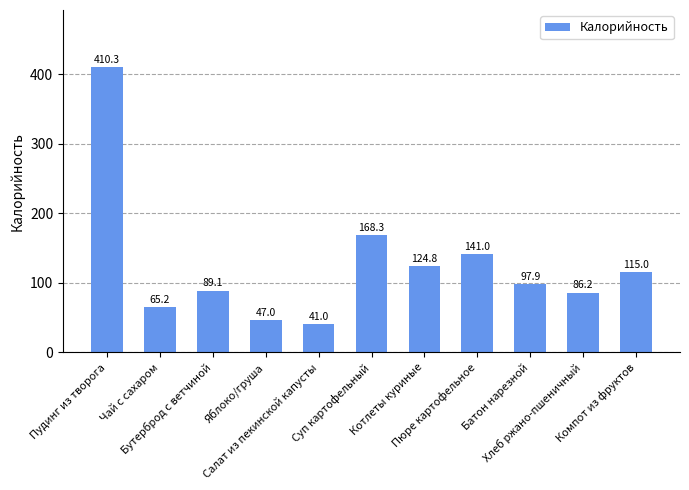

What is the value of the 8th bar from the left?

141.0